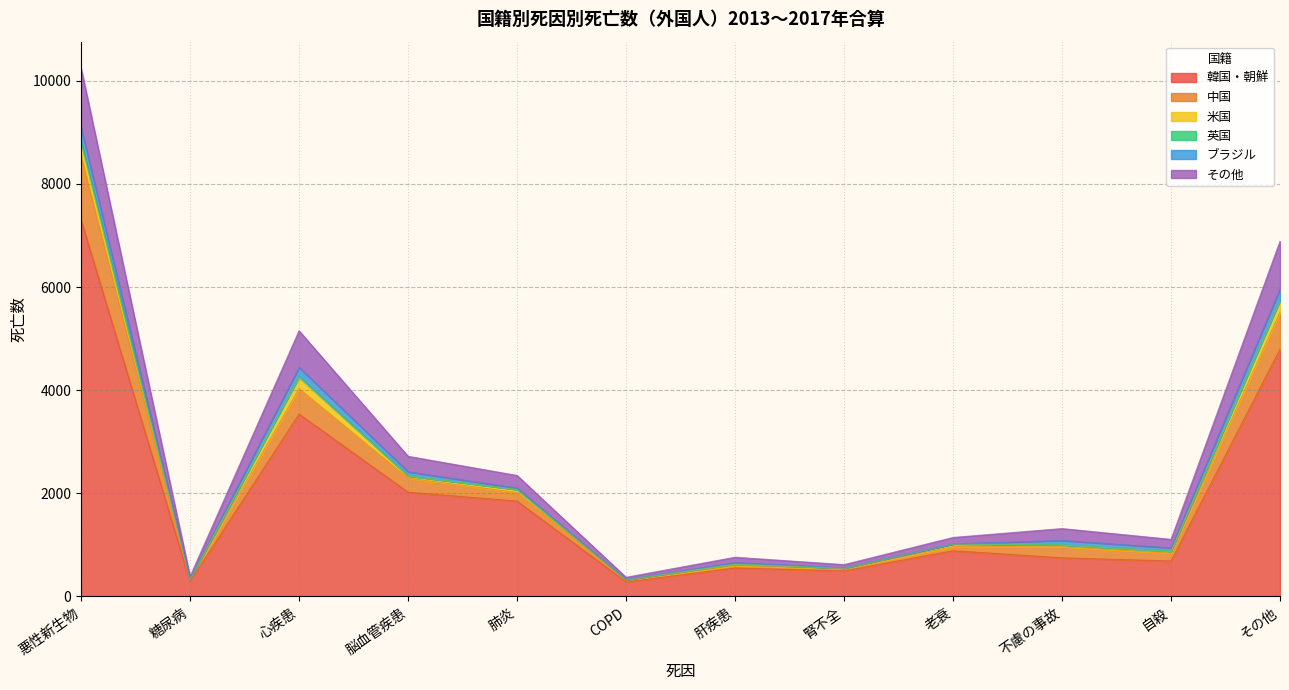

True or false: 韓国・朝鮮 has a value of 7304 at 悪性新生物.

True